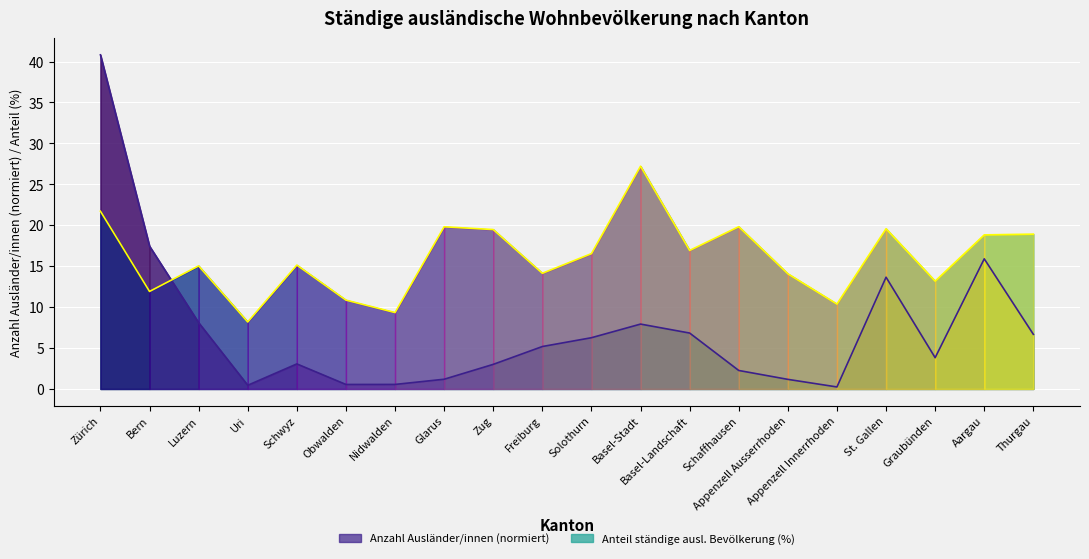

Where do Anzahl Ausländer/innen and Anteil ständige ausl. Bevölkerung (%) first cross each other?

Bern and Luzern